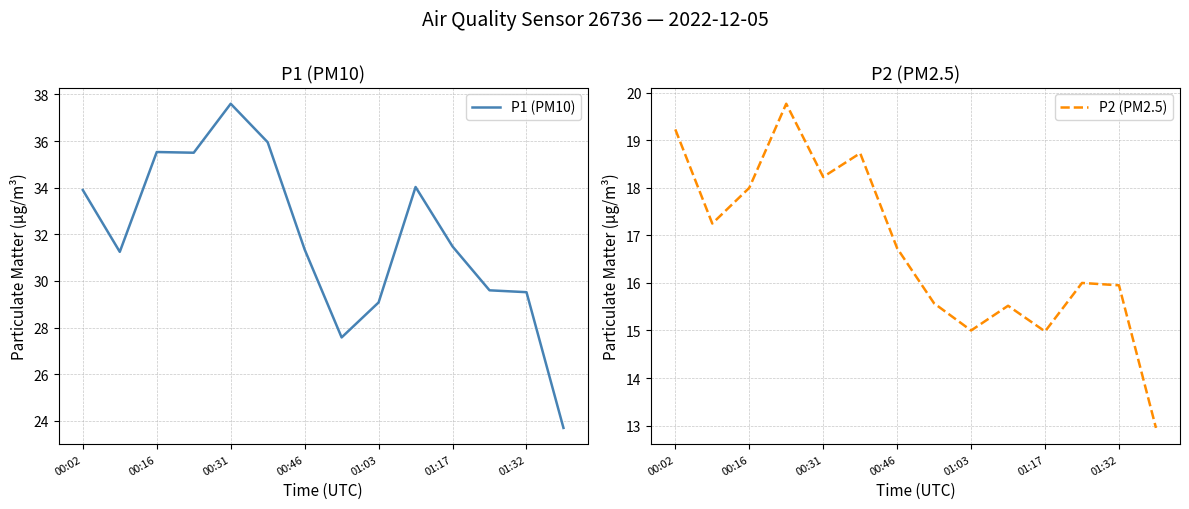

Which series changed the most between 00:02 and 13?

P1 (PM10)